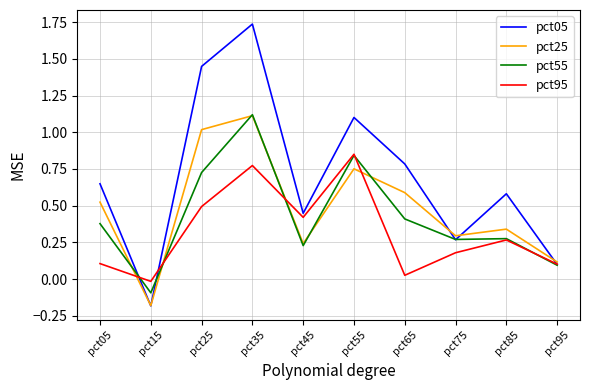

What is the total value across all series at pct35?

4.7